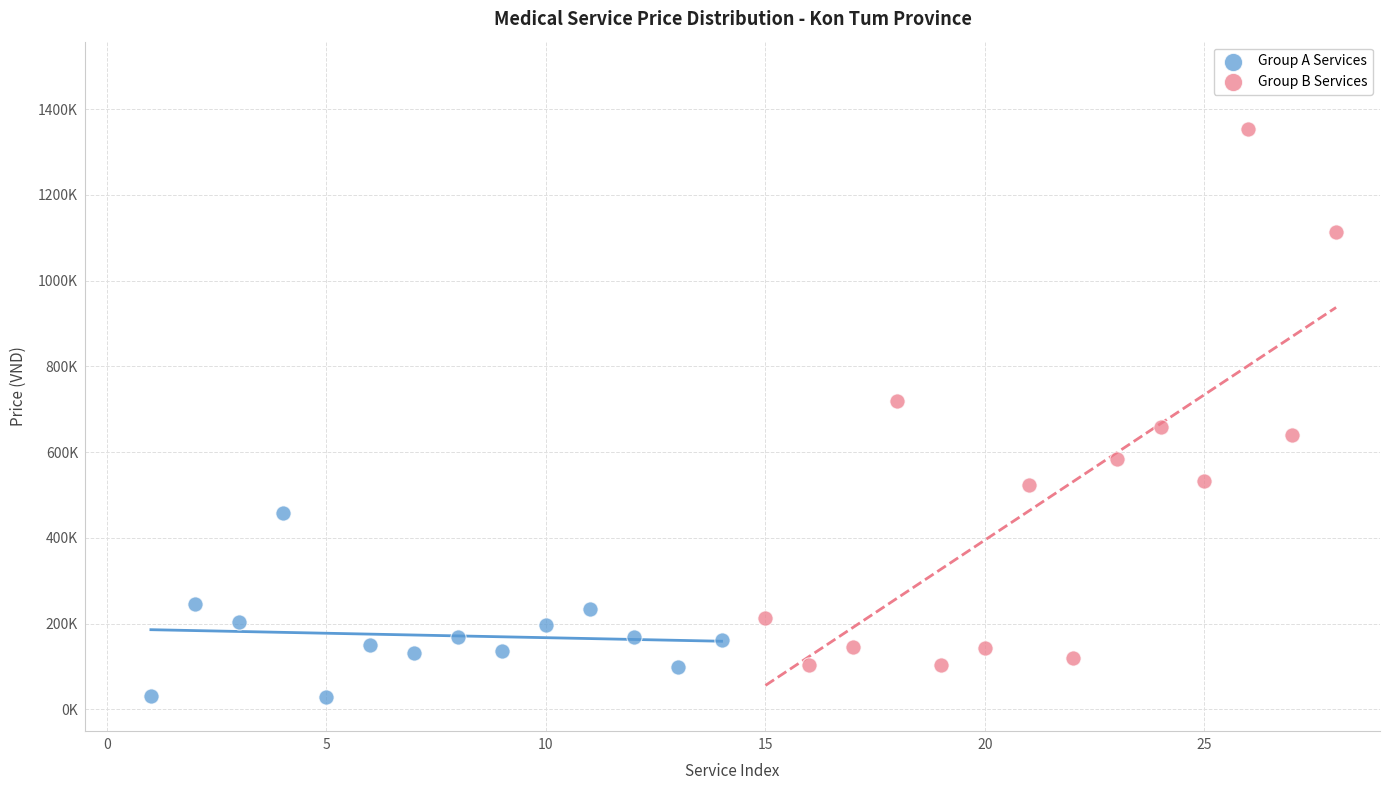

What are all the series names shown in the legend?

Group A Services, Group B Services